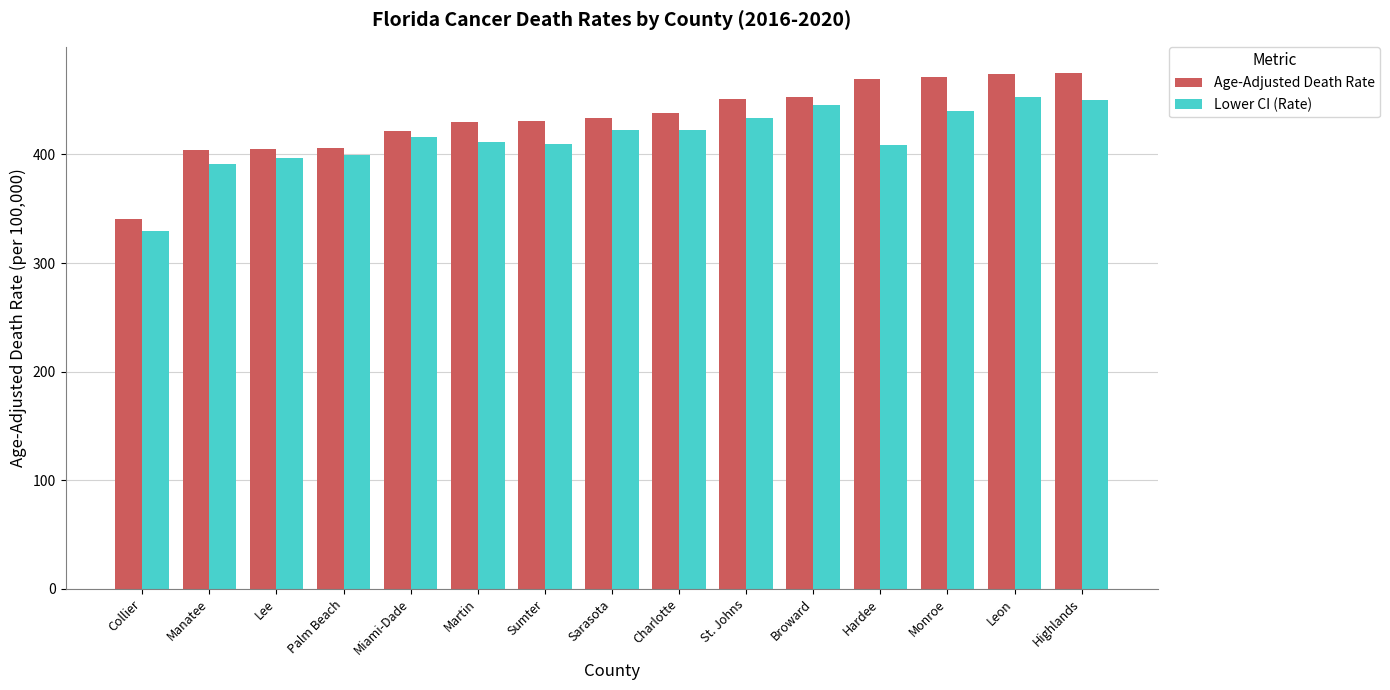

True or false: Age-Adjusted Death Rate has a value of 643.5 at Charlotte.

False